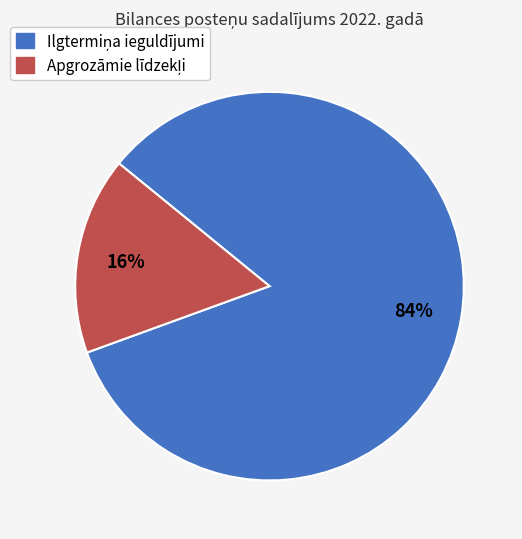

Does any single category account for the majority?

Yes